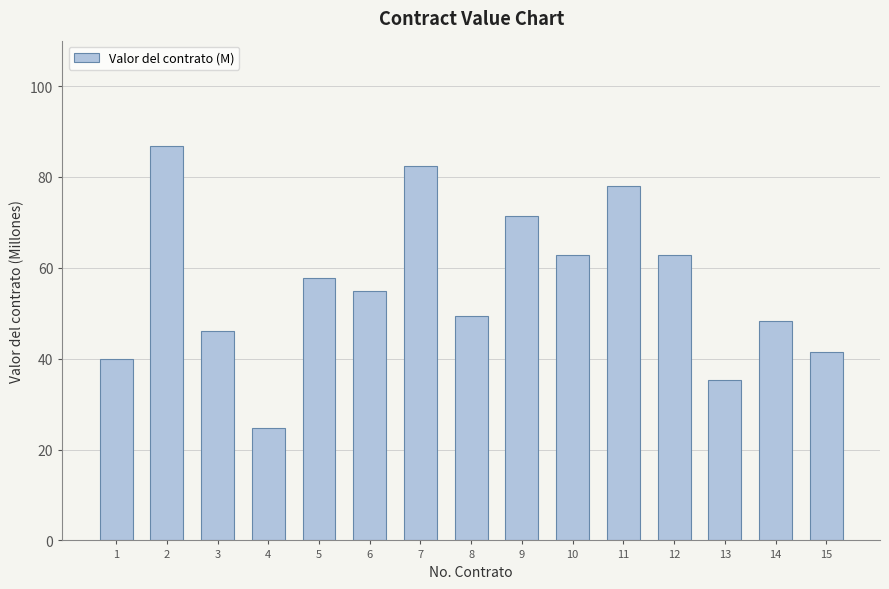

What is the change in value from 6 to 9?

+16.3